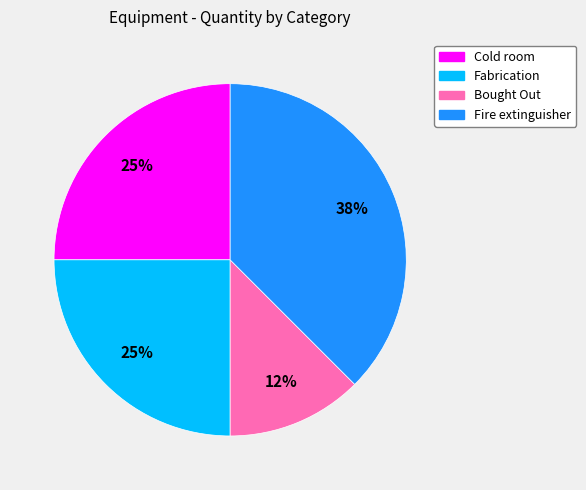

How many segments does this pie chart have?

4